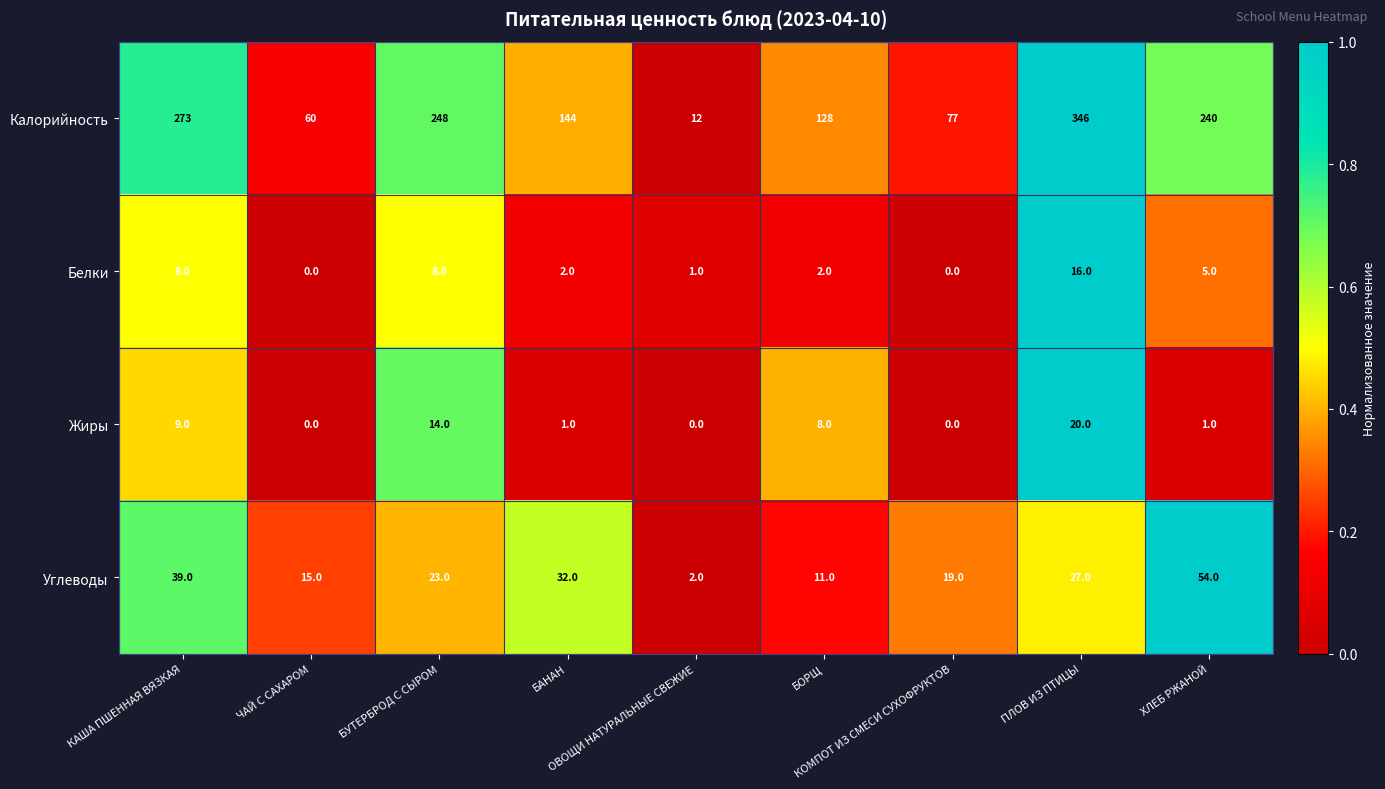

Which series has the widest spread of values?

Калорийность